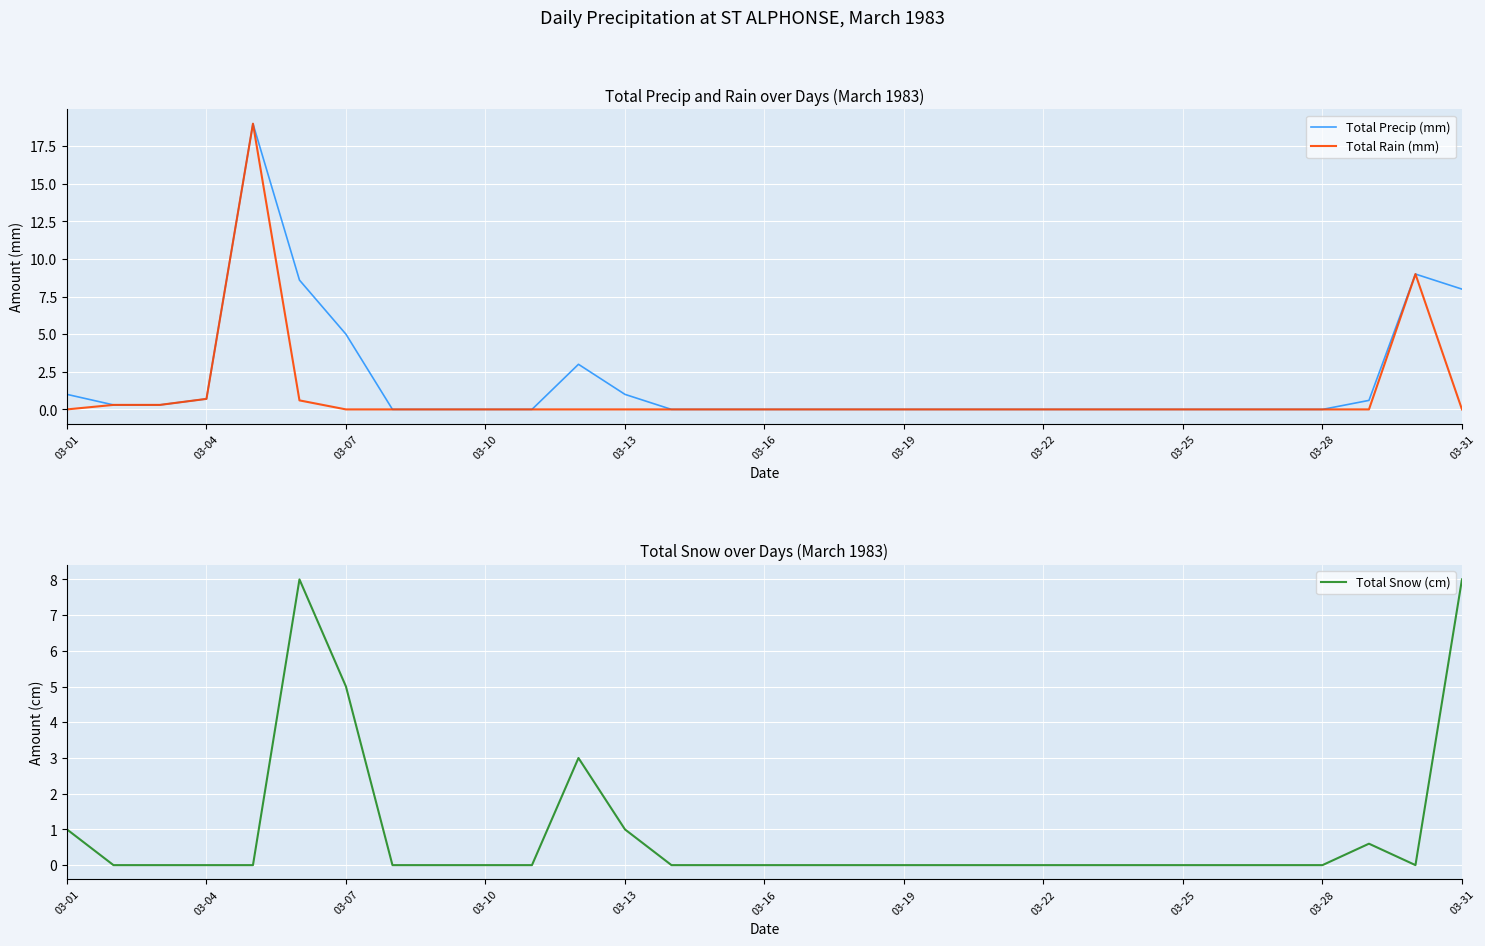

Is it true that Total Snow (cm) equals 0.0 at 26?

True